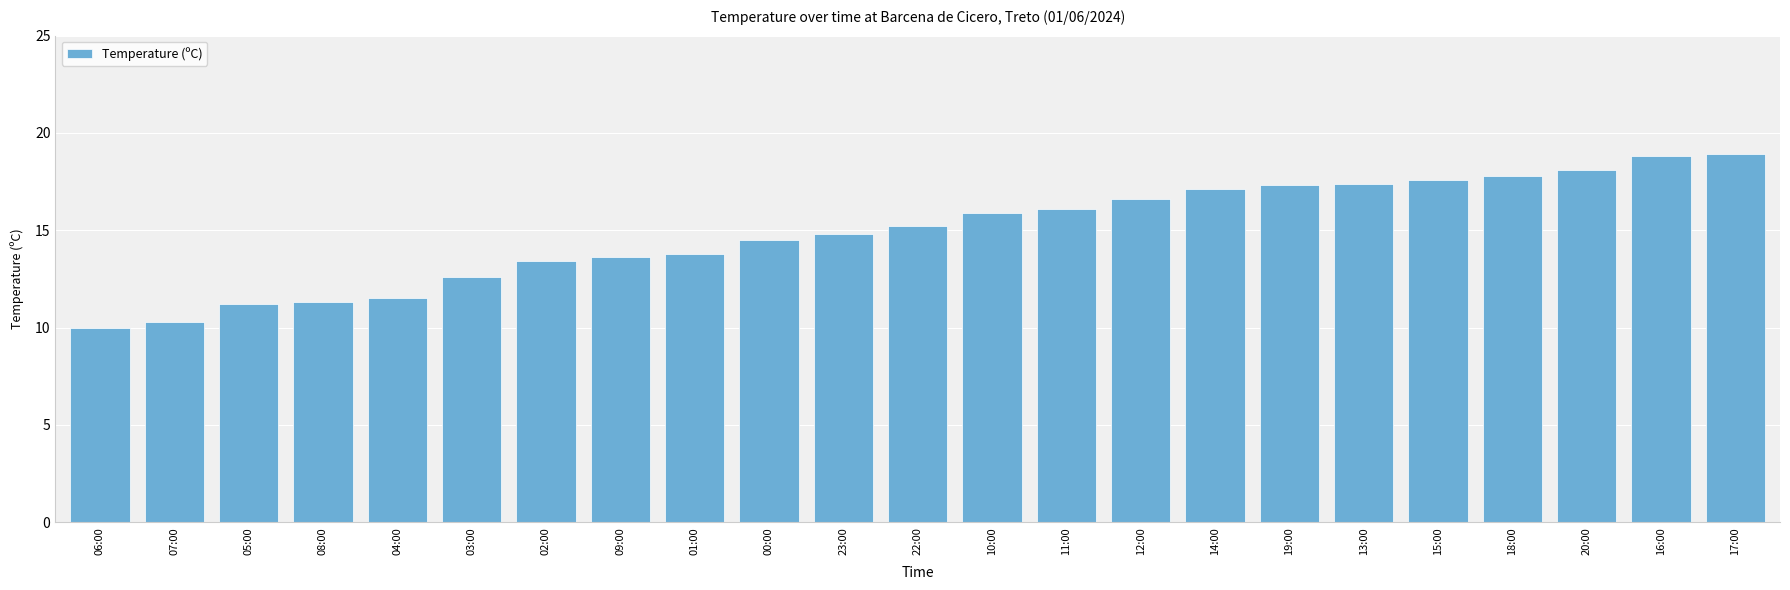

Approximately how many times larger is the value at 17:00 compared to 07:00?

1.8